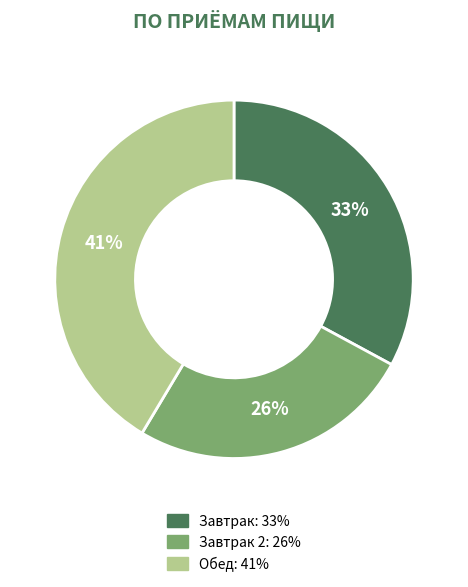

To the nearest percent, what is the average slice percentage?

33%